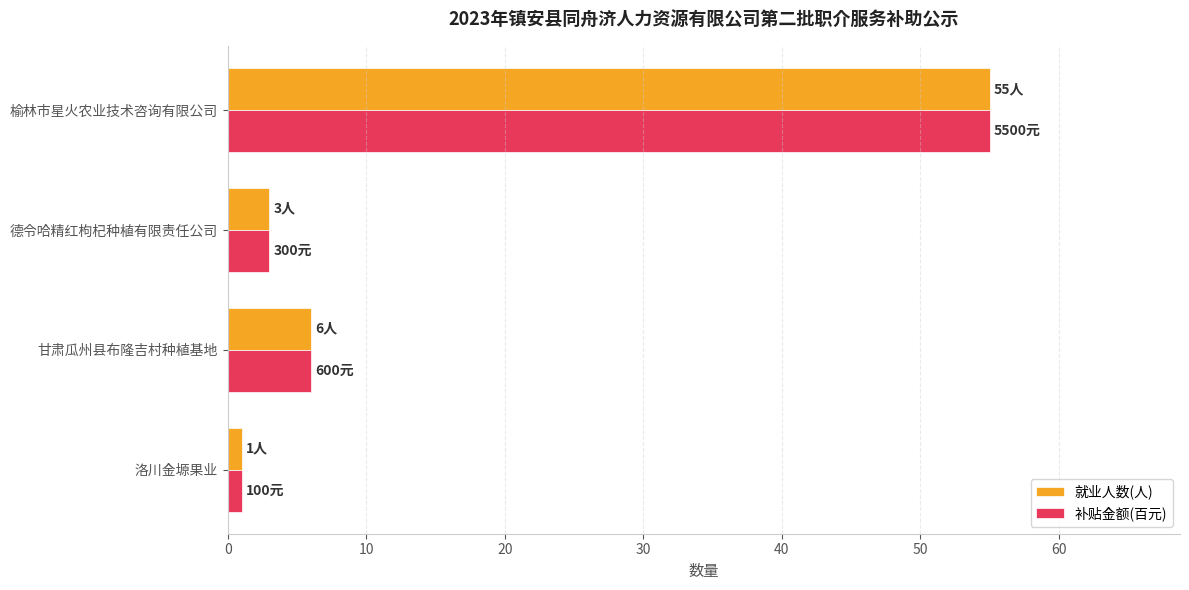

What is the sum of the 就业人数(人) values at 德令哈精红枸杞种植有限责任公司 and 榆林市星火农业技术咨询有限公司?

58